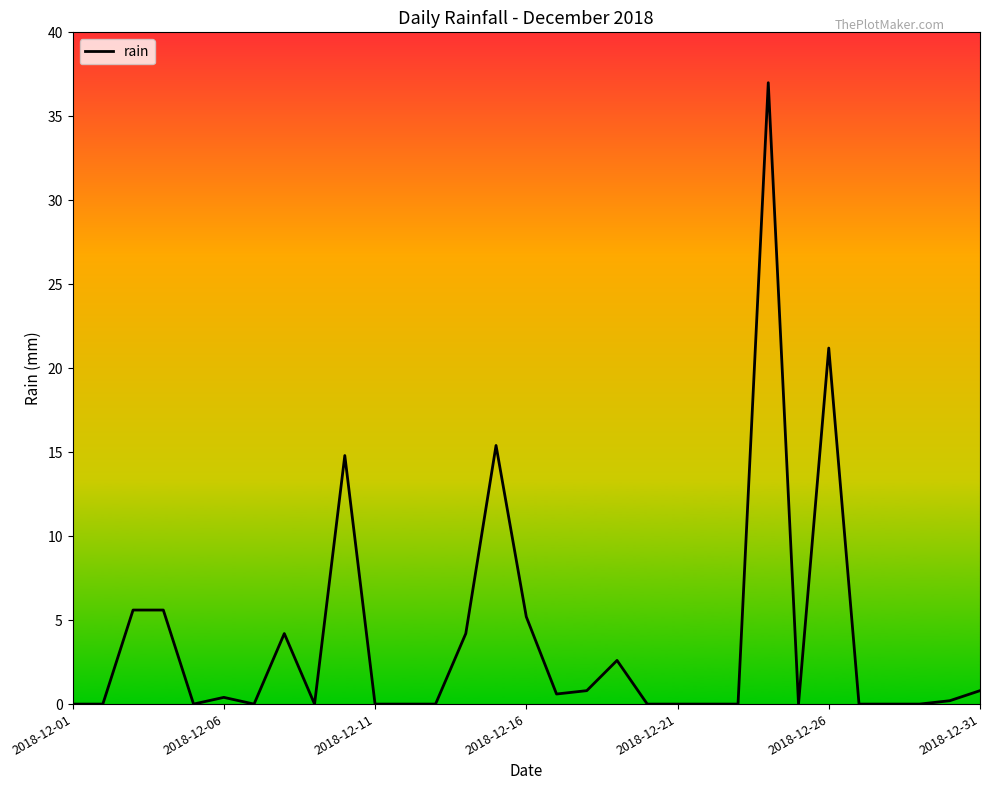

What is the difference between the maximum and minimum values?

37.0